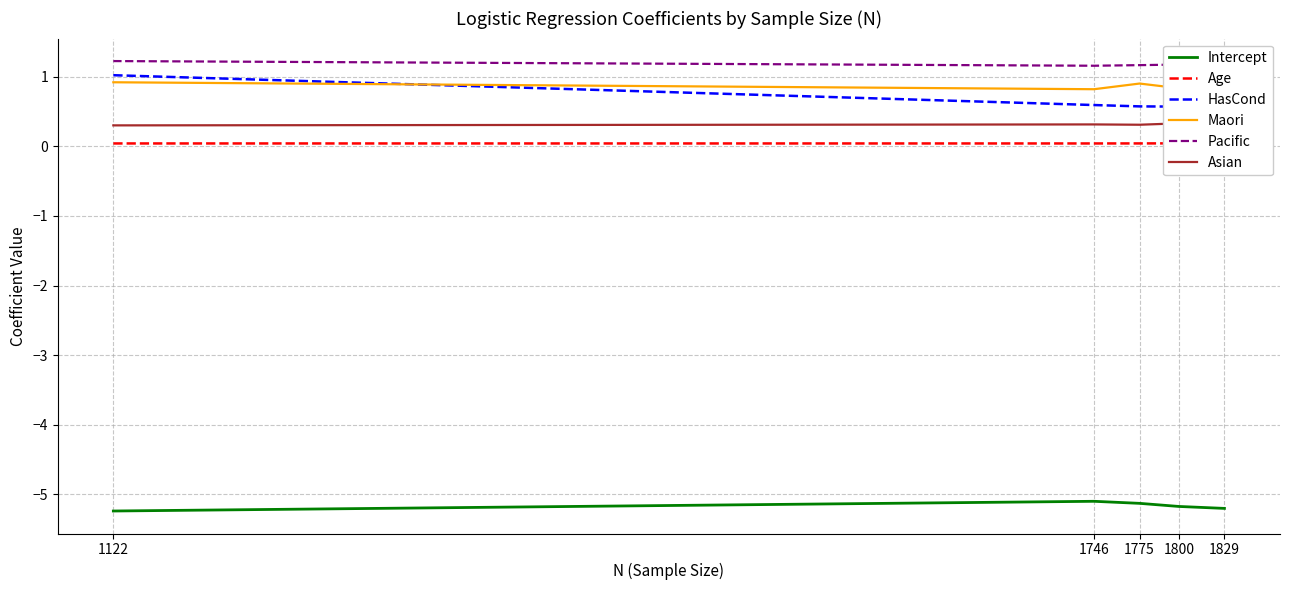

At which category is the sum across all series the highest?

1122